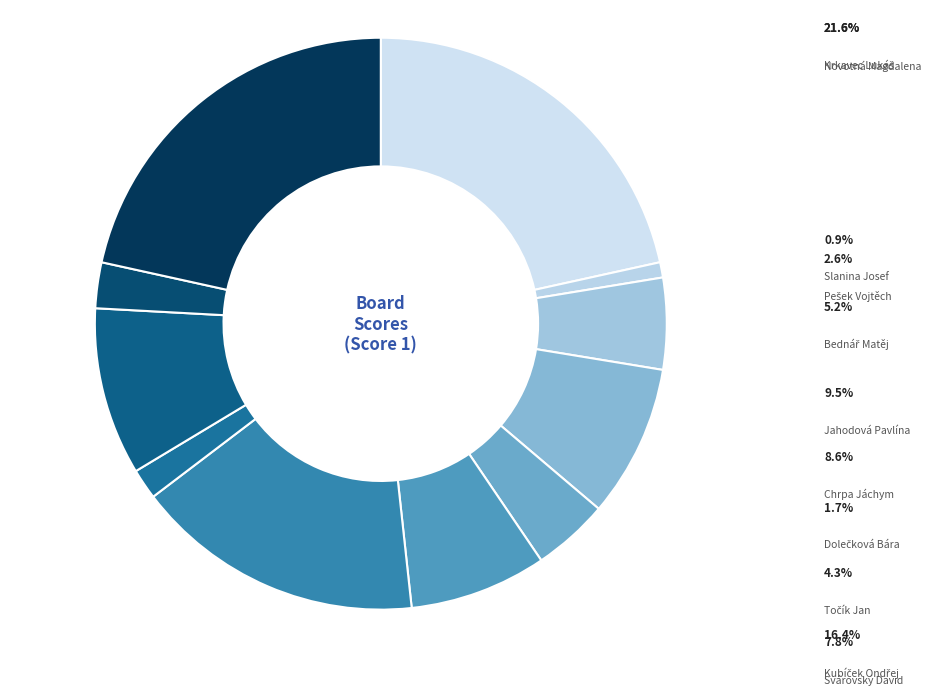

How many segments does this pie chart have?

11